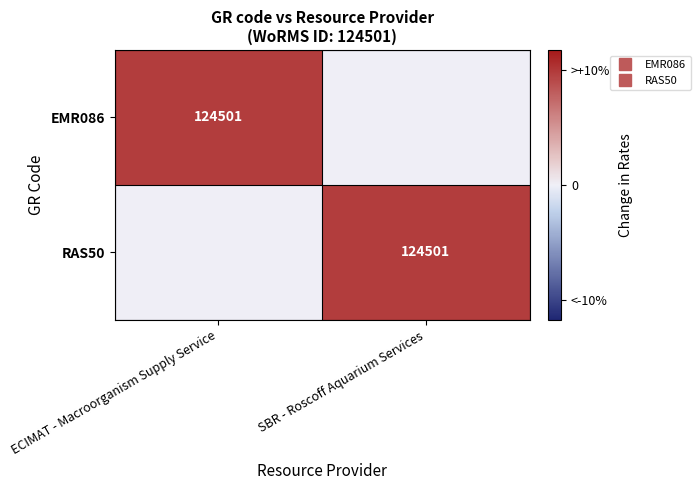

Which series has the largest total across all categories?

EMR086